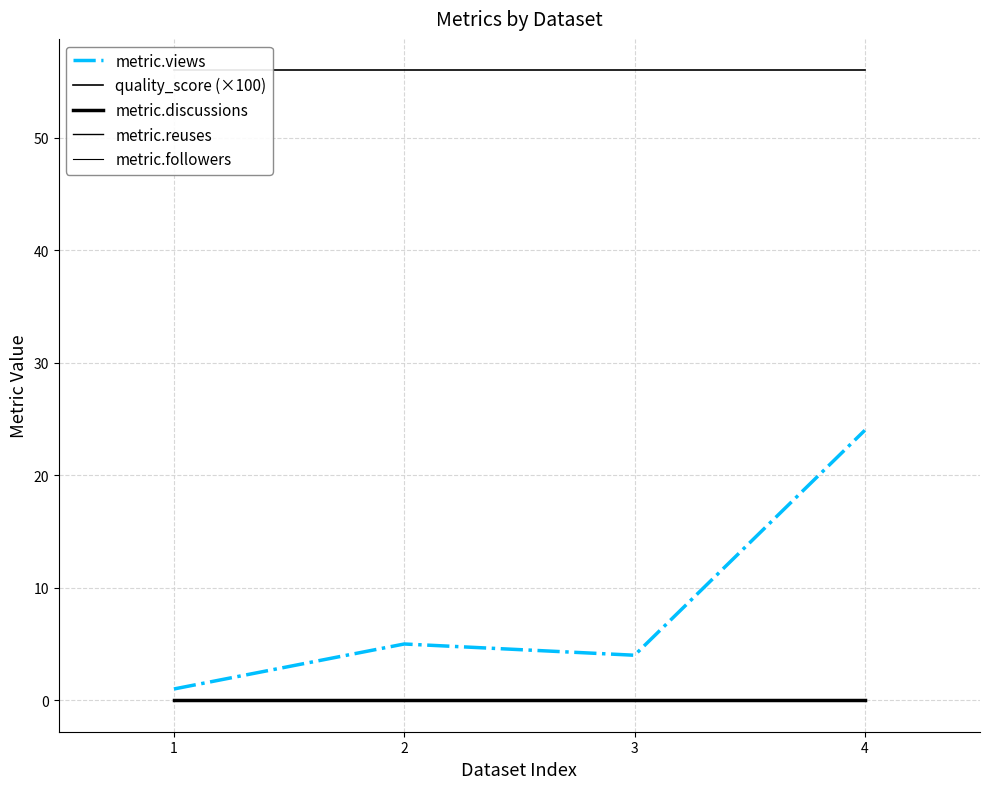

Which series has the largest total across all categories?

quality_score (×100)